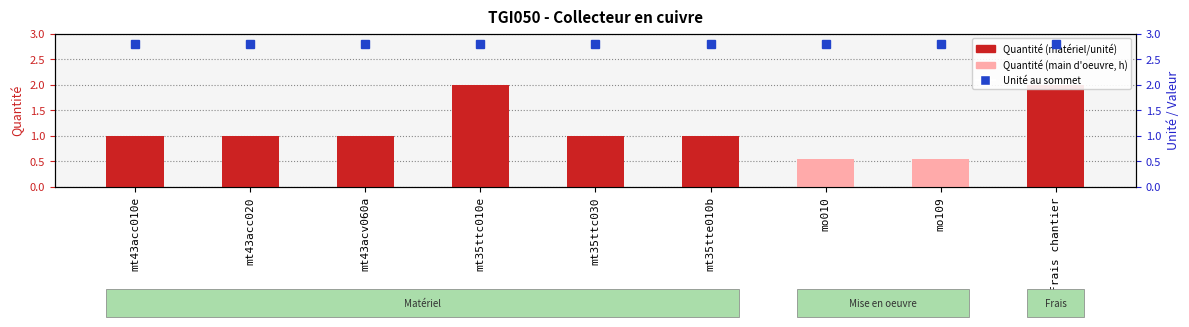

The value at mo010 is 0.9. True or false?

False